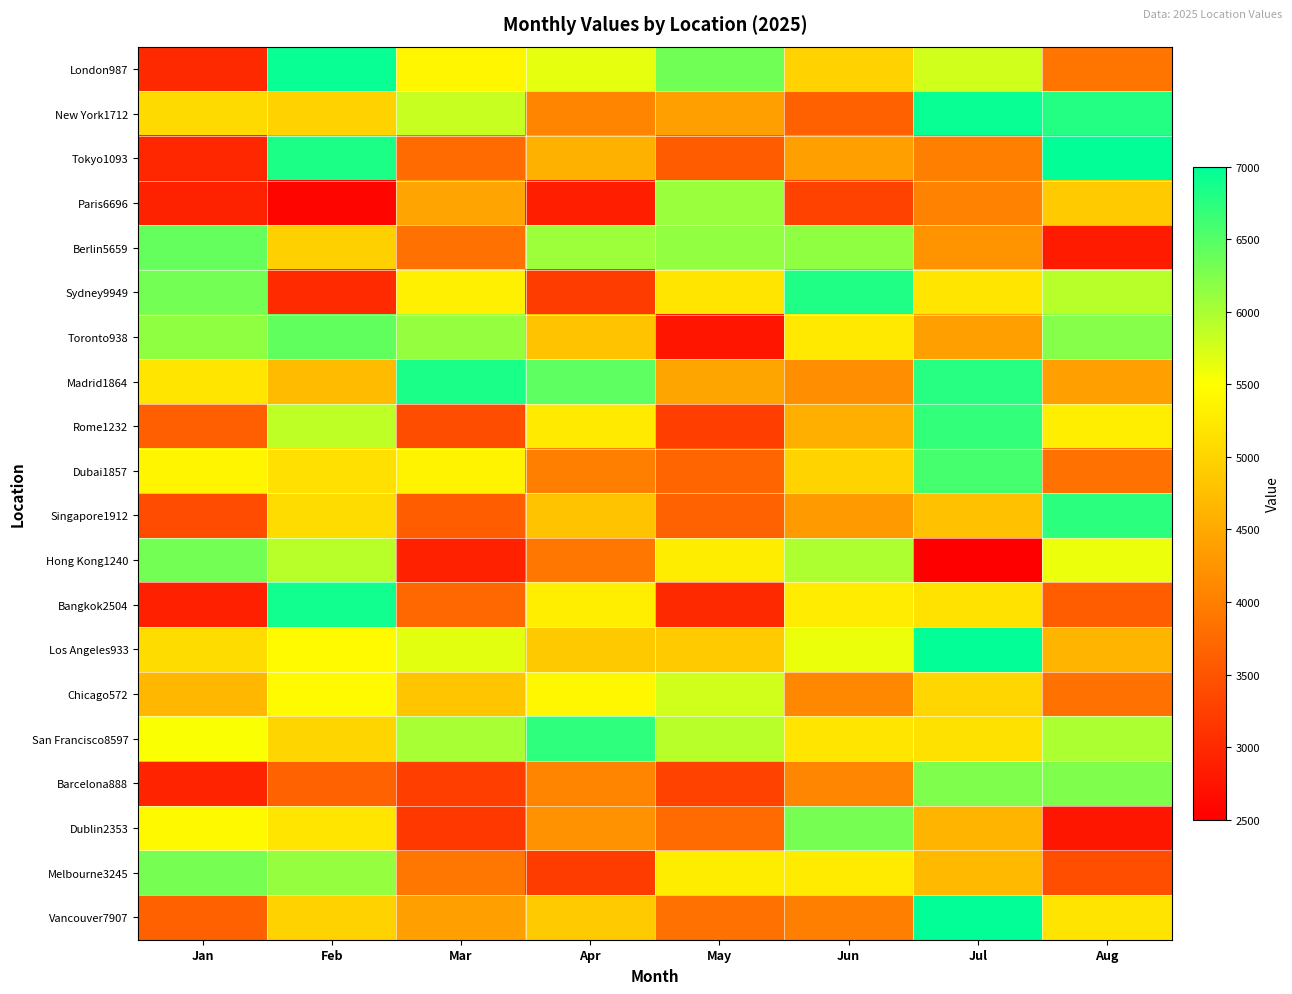

At Apr, list the series in order from smallest to largest.

Paris6696, Melbourne3245, Sydney9949, Hong Kong1240, Dubai1857, New York1712, Barcelona888, Dublin2353, Tokyo1093, Toronto938, Singapore1912, Los Angeles933, Vancouver7907, Rome1232, Bangkok2504, Chicago572, London987, Berlin5659, Madrid1864, San Francisco8597